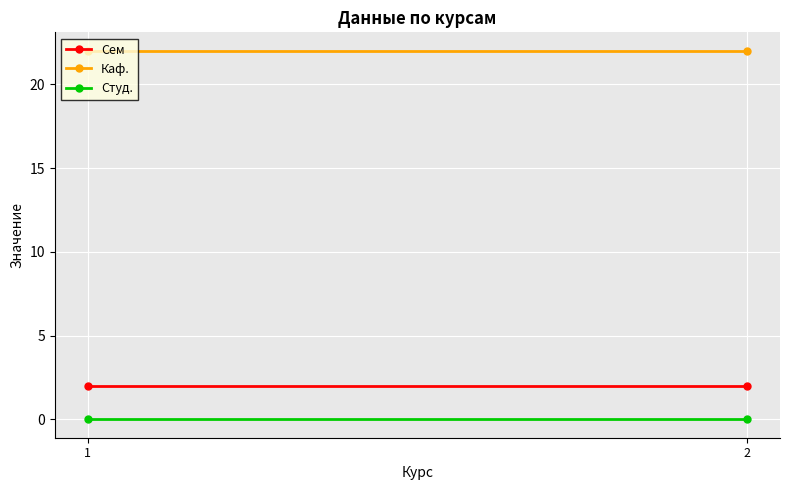

How many lines are shown in the chart?

3